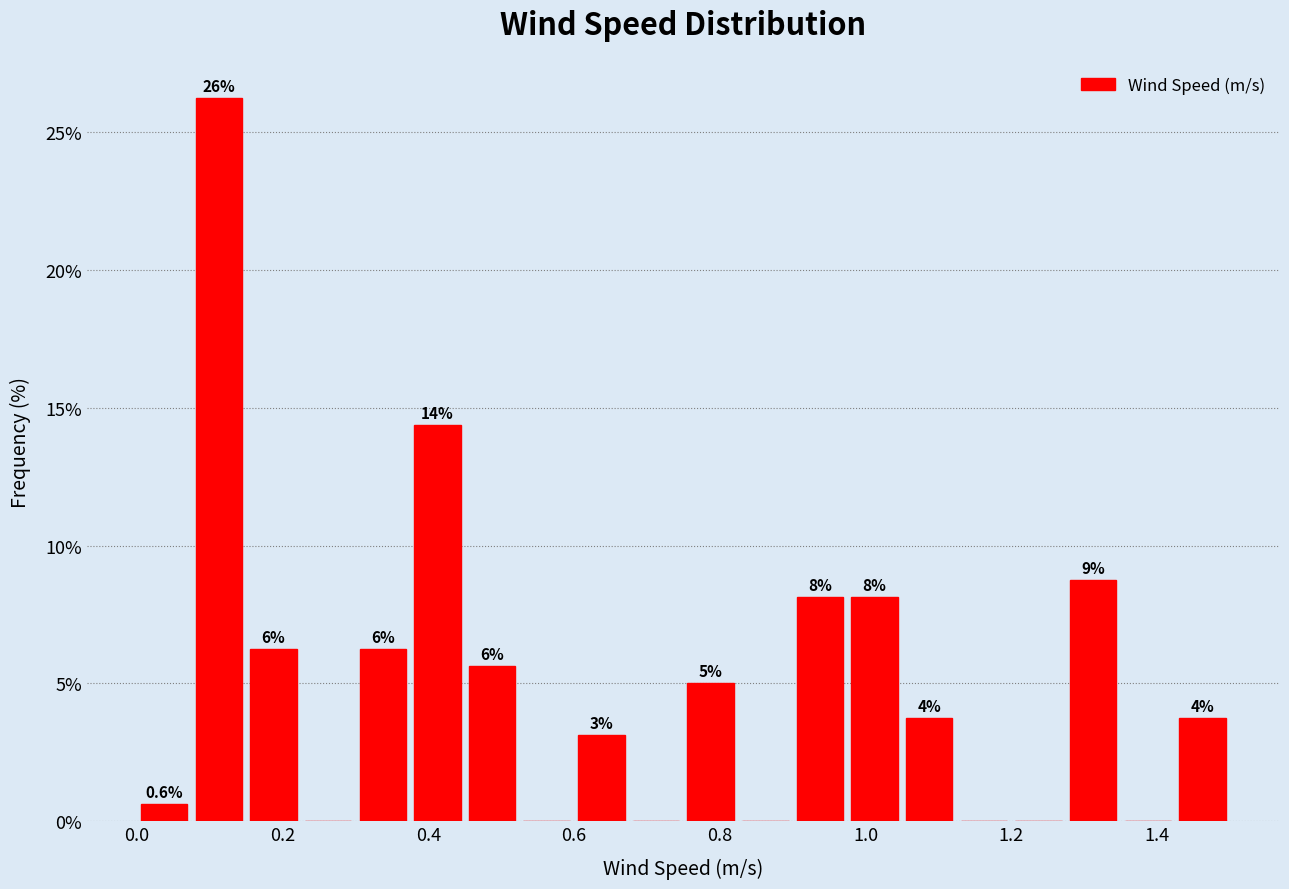

Around what value on the x-axis is the tallest bar? Give the approximate position of its centre, as read against the axis.

0.12